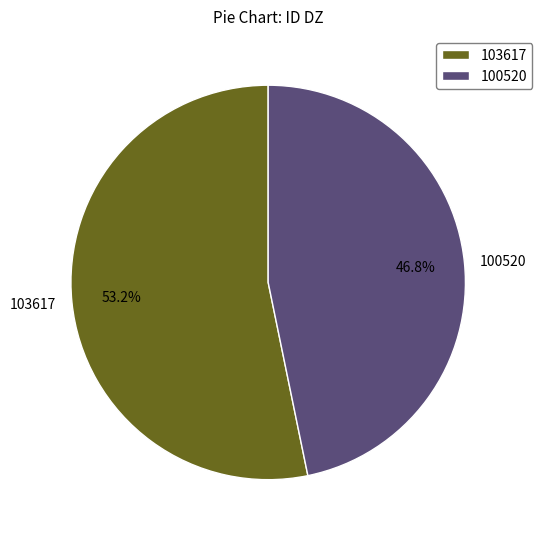

How many slices are in this pie chart?

2